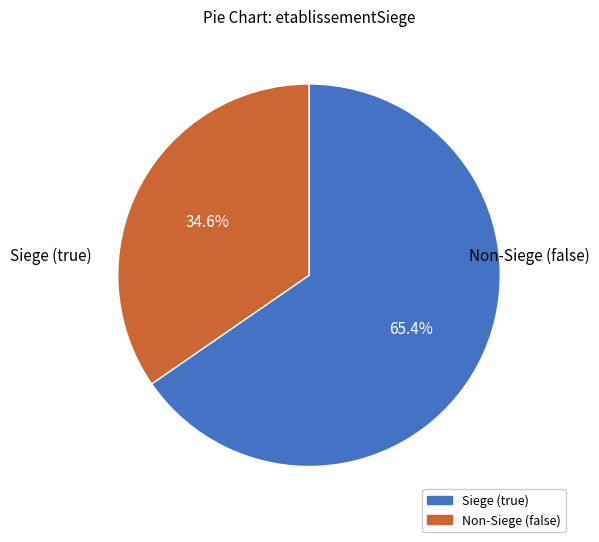

Which category accounts for the majority?

true